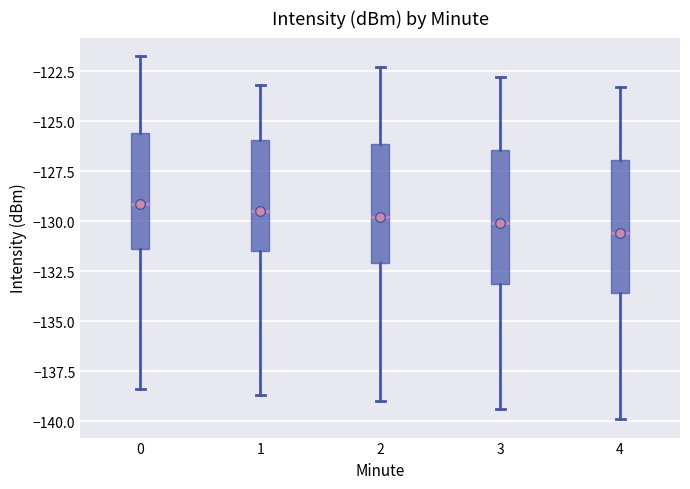

Which box has the lowest median line?

4